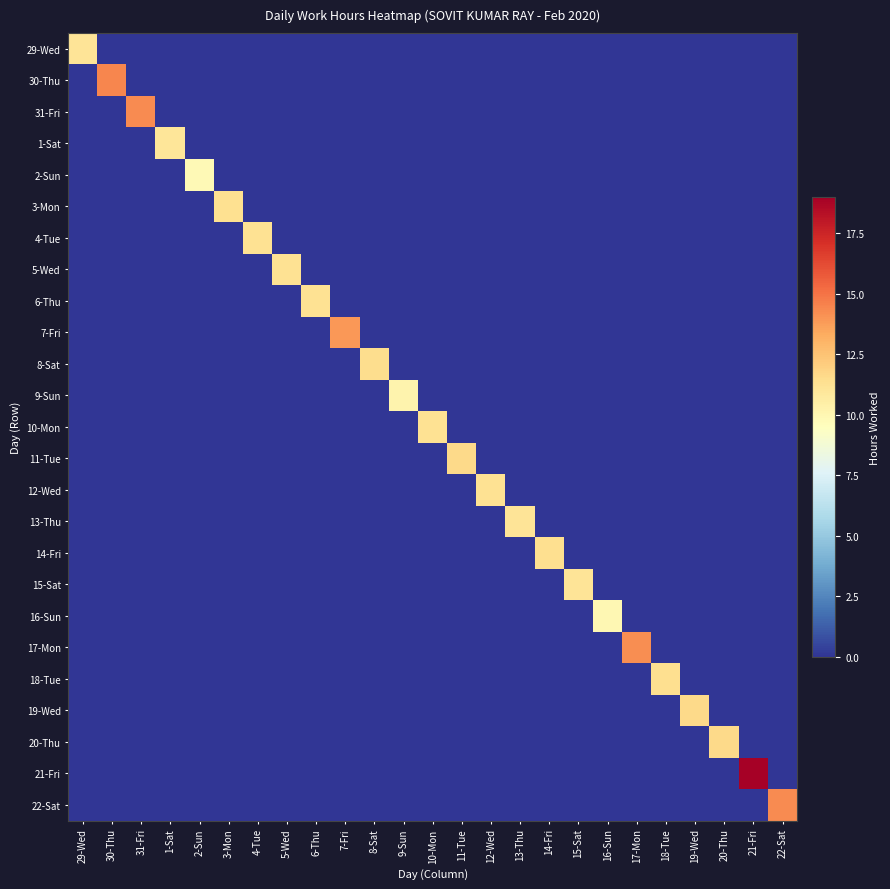

What is the maximum value for 3-Mon?

11.3